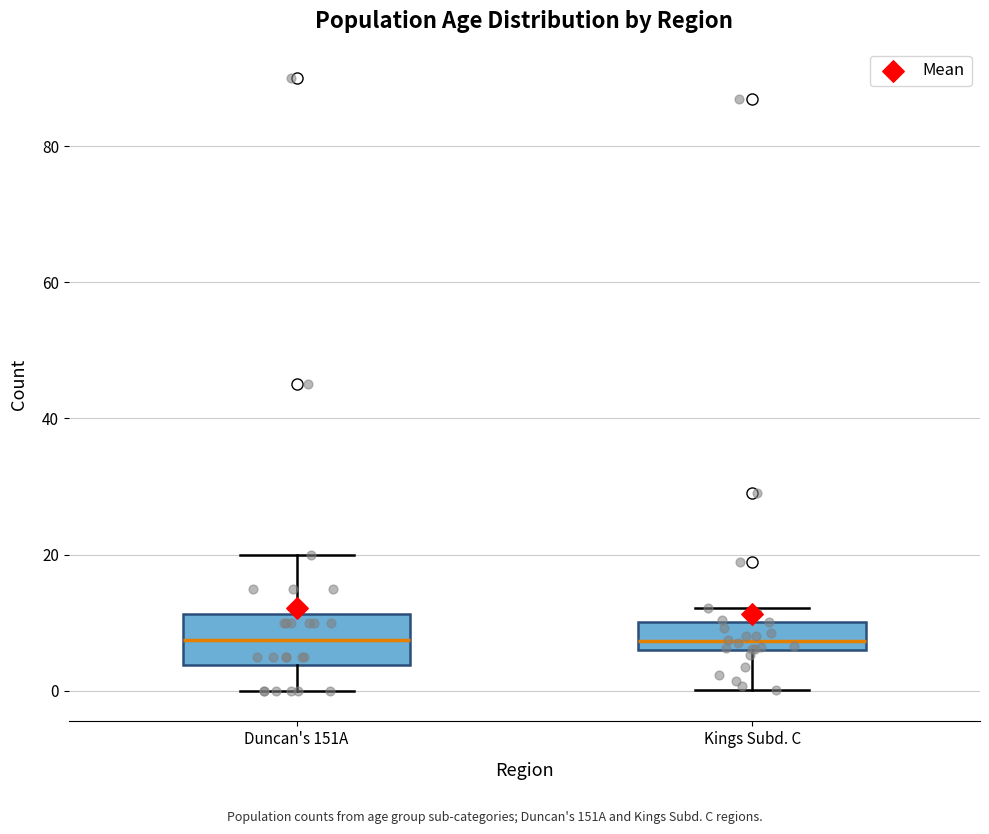

Comparing the boxes themselves (not the whiskers), which one is the tallest?

Duncan's 151A